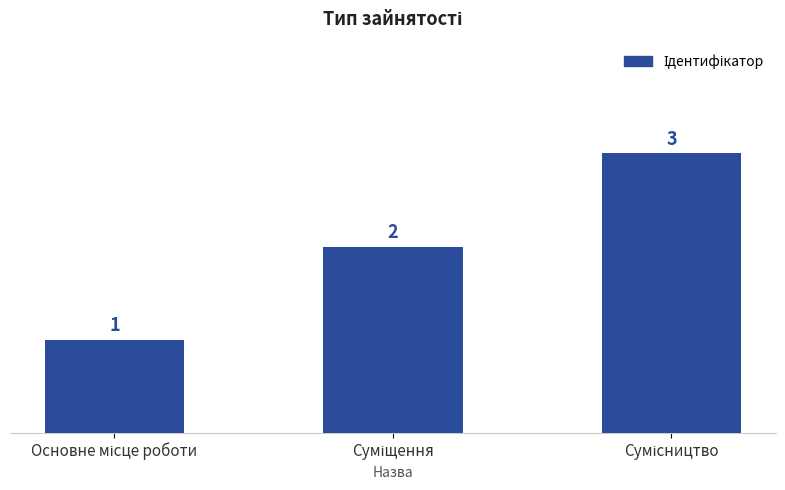

Count the values in the range 1 to 3.

3